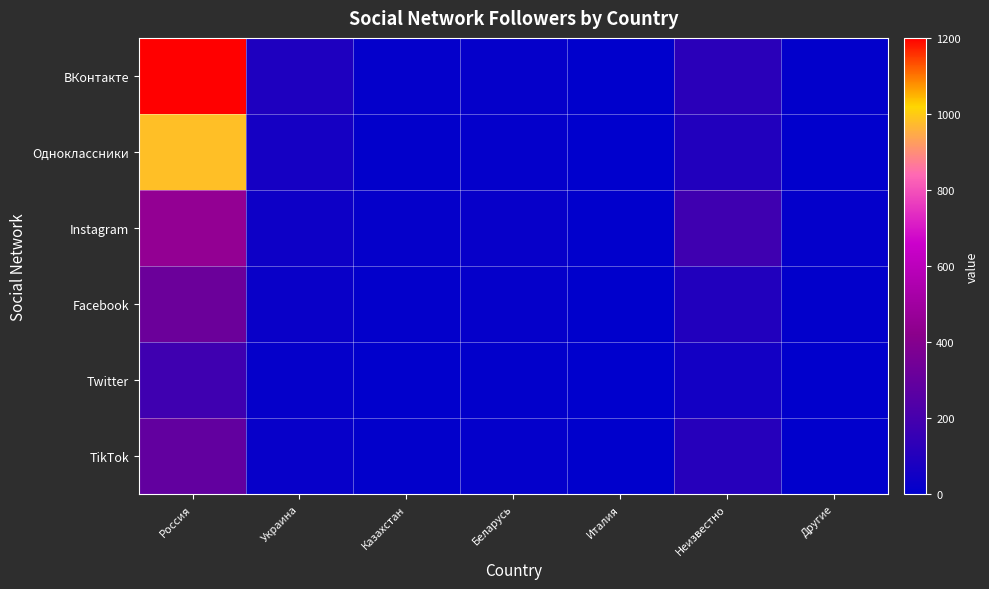

At Другие, list the series in order from smallest to largest.

Одноклассники, Twitter, TikTok, ВКонтакте, Facebook, Instagram